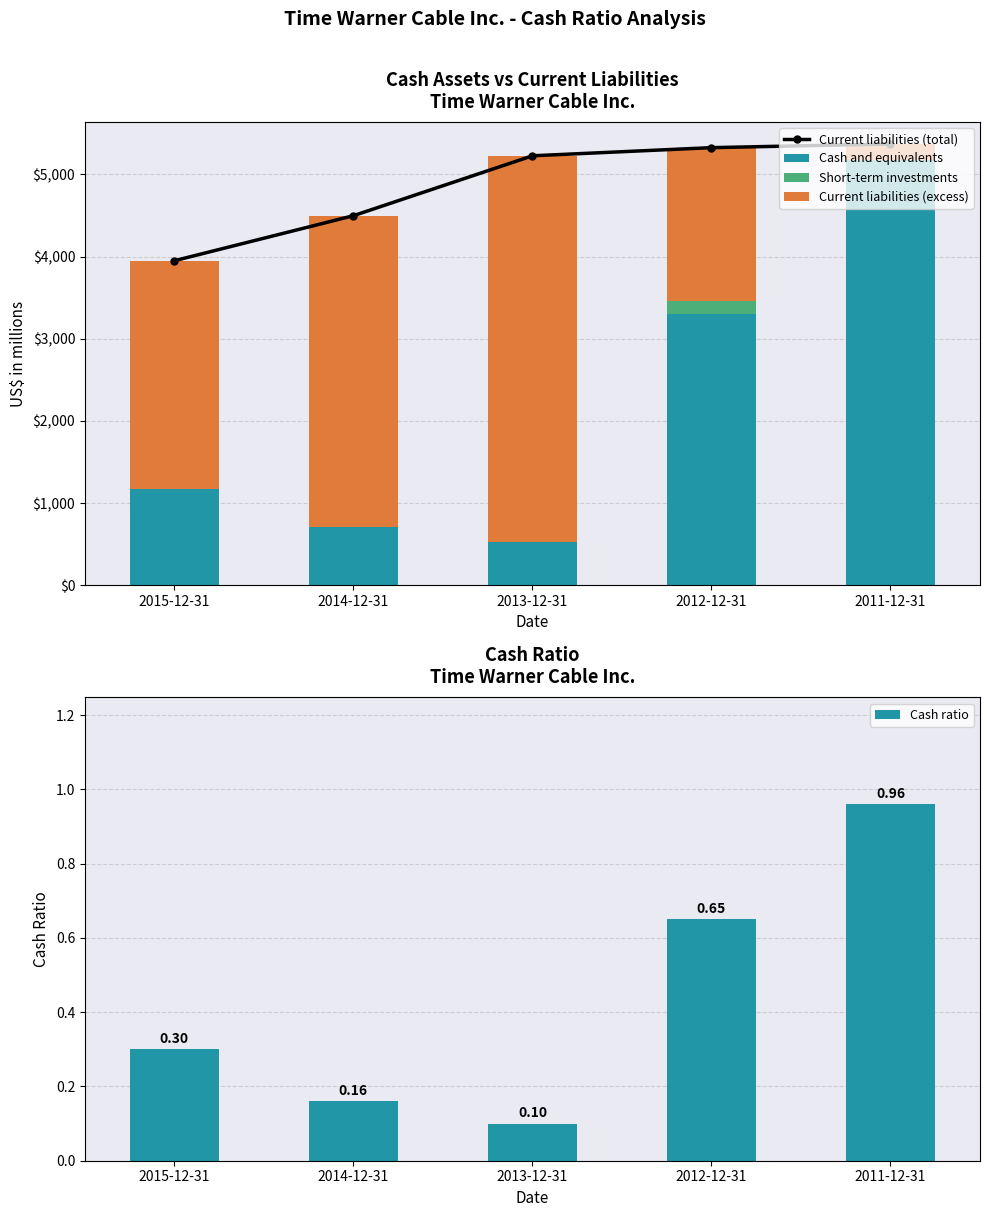

What is the spread (max minus min) of values at 2015-12-31?

3949.0